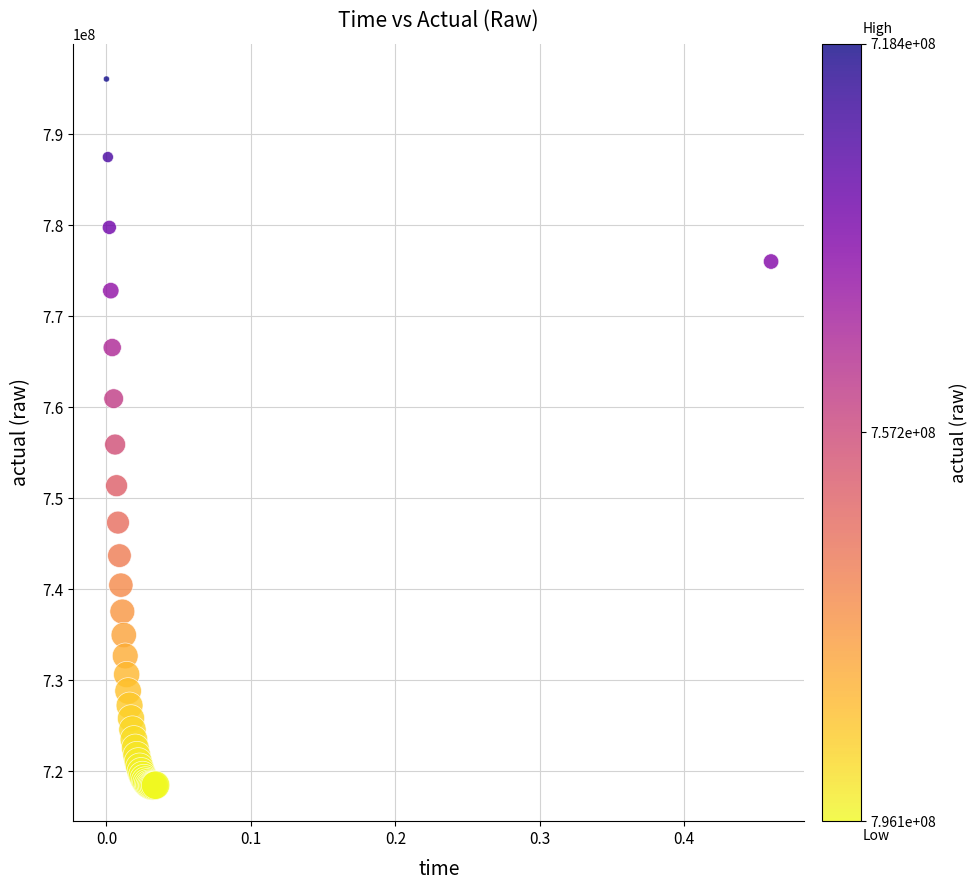

What Y value in the scatter plot is closest to 757213997?

755882409.0